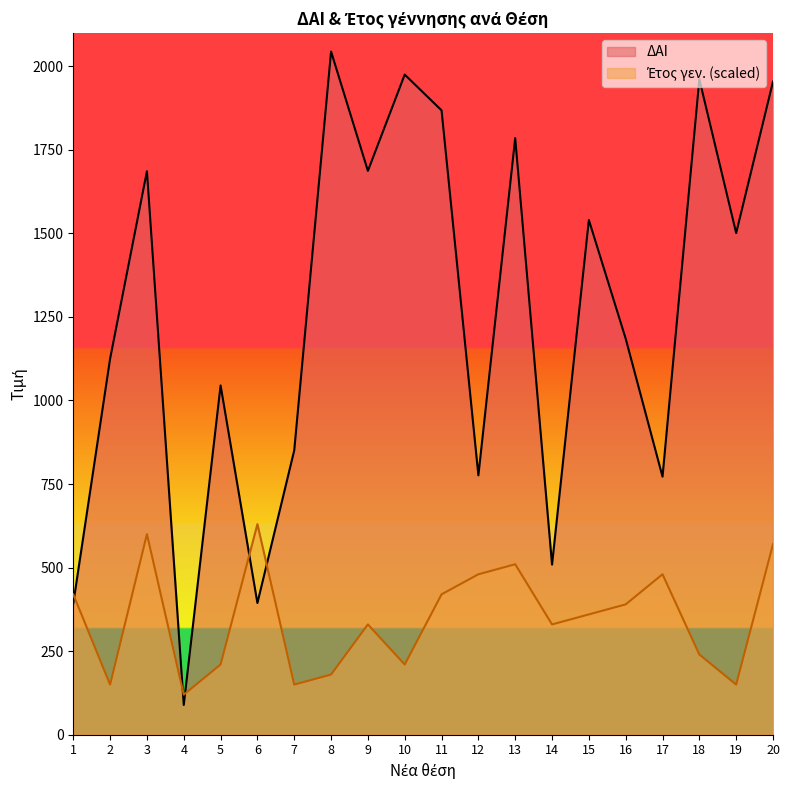

What is the minimum value shown in the chart?

89